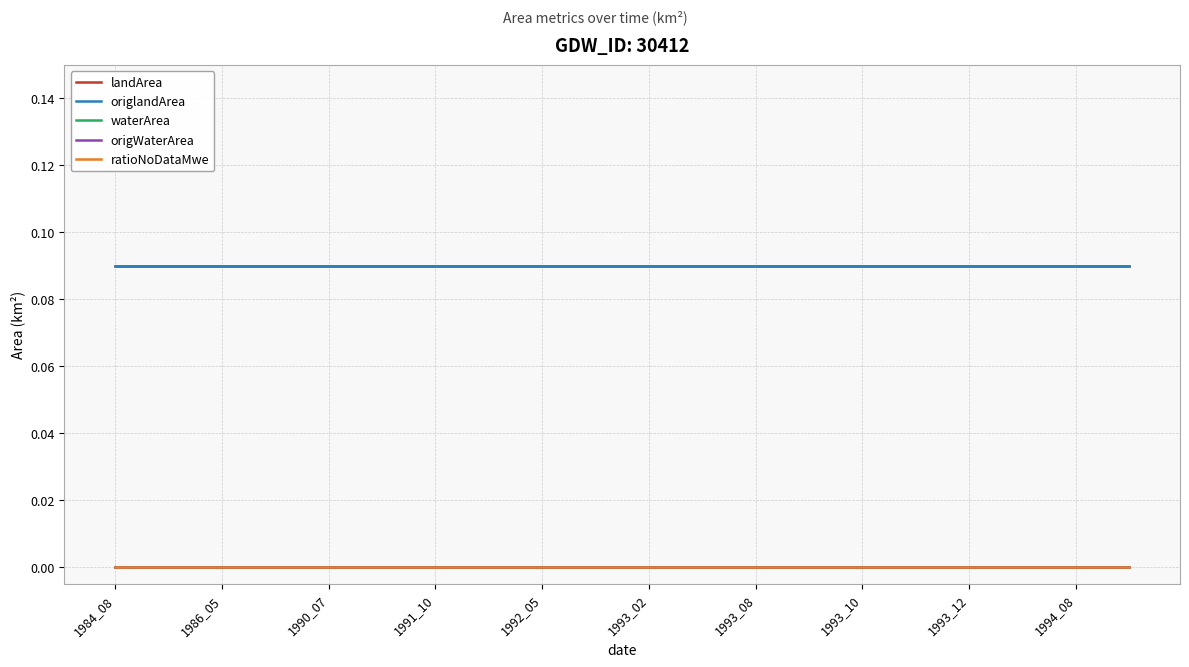

At which label does landArea reach its peak?

1984_08